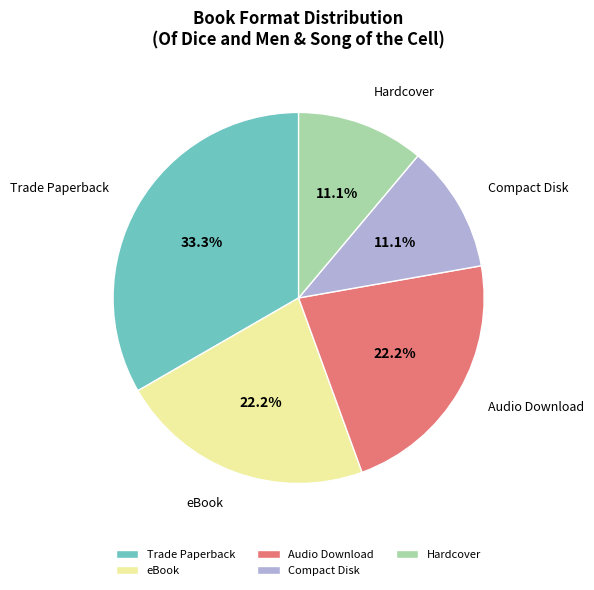

Is there a majority slice in this chart?

No